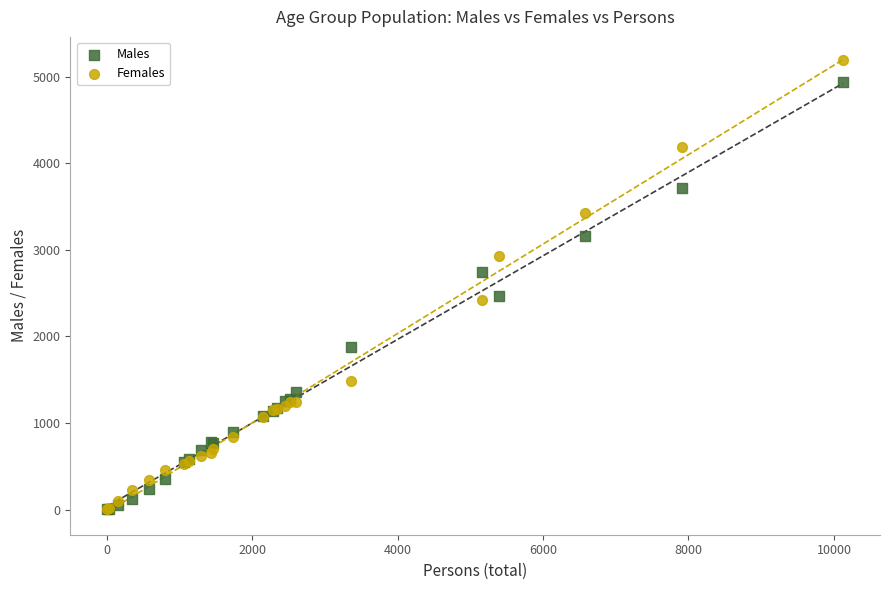

Which series reaches the maximum Y coordinate?

Females